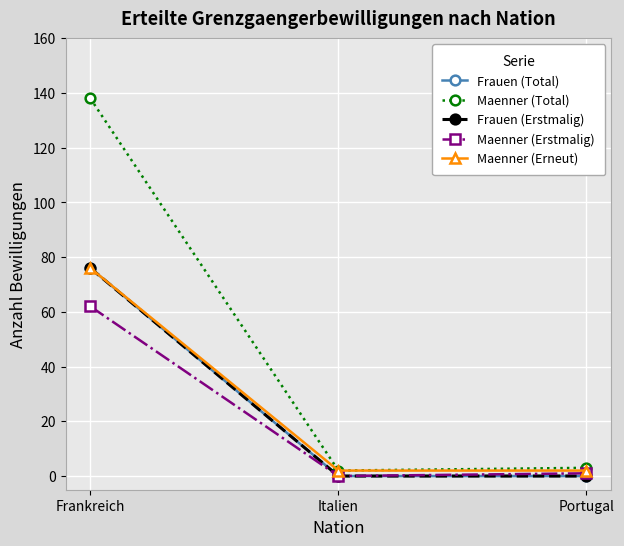

Rank the categories by Maenner (Erneut) value from highest to lowest.

Frankreich, Italien, Portugal